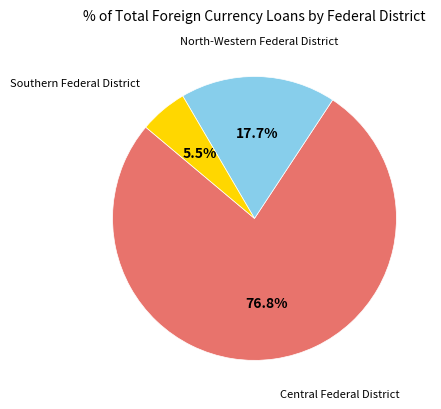

Which category has the smallest portion of the pie?

Southern Federal District